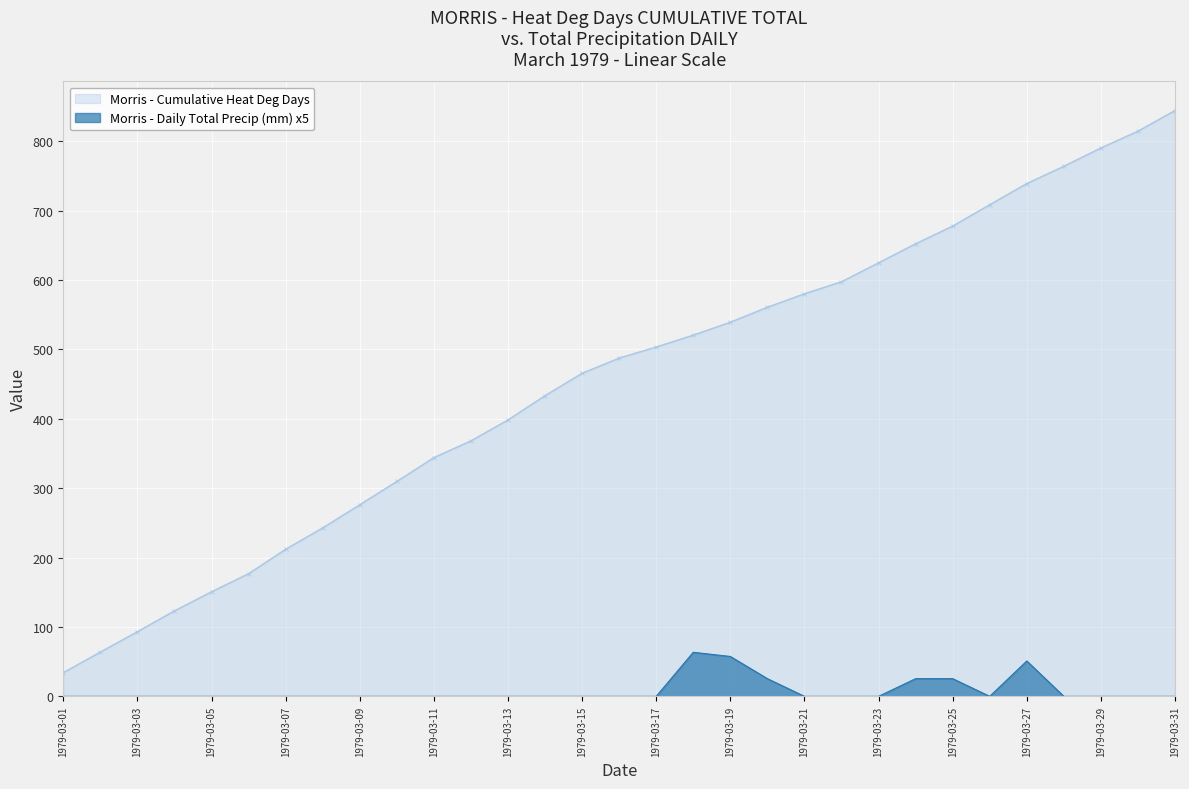

Where is the first local maximum?

1979-03-18